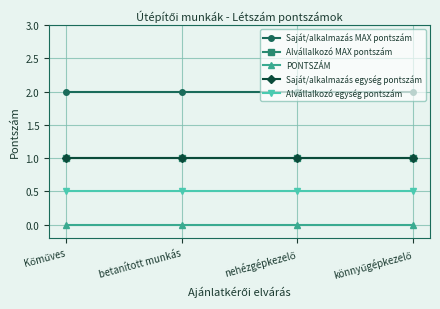

True or false: Saját/alkalmazás MAX pontszám and Alvállalkozó egység pontszám intersect in this chart.

False